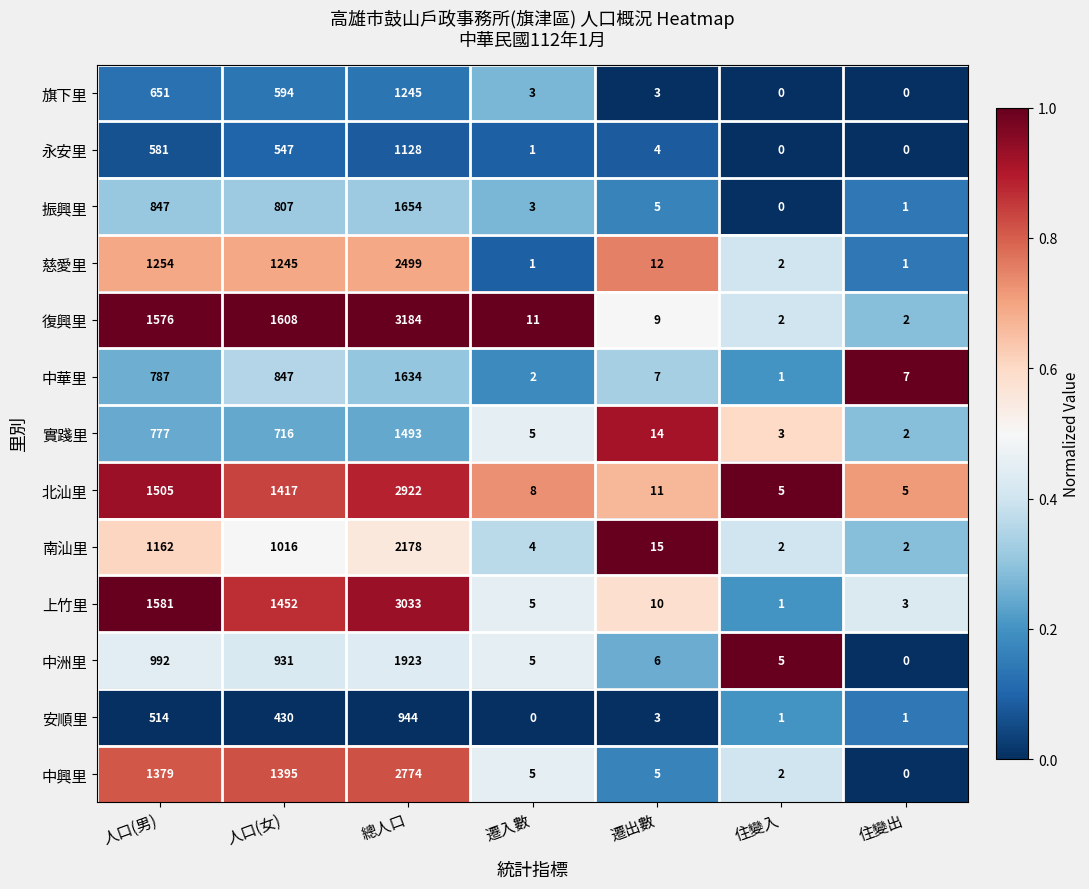

Which series has the widest spread of values?

復興里